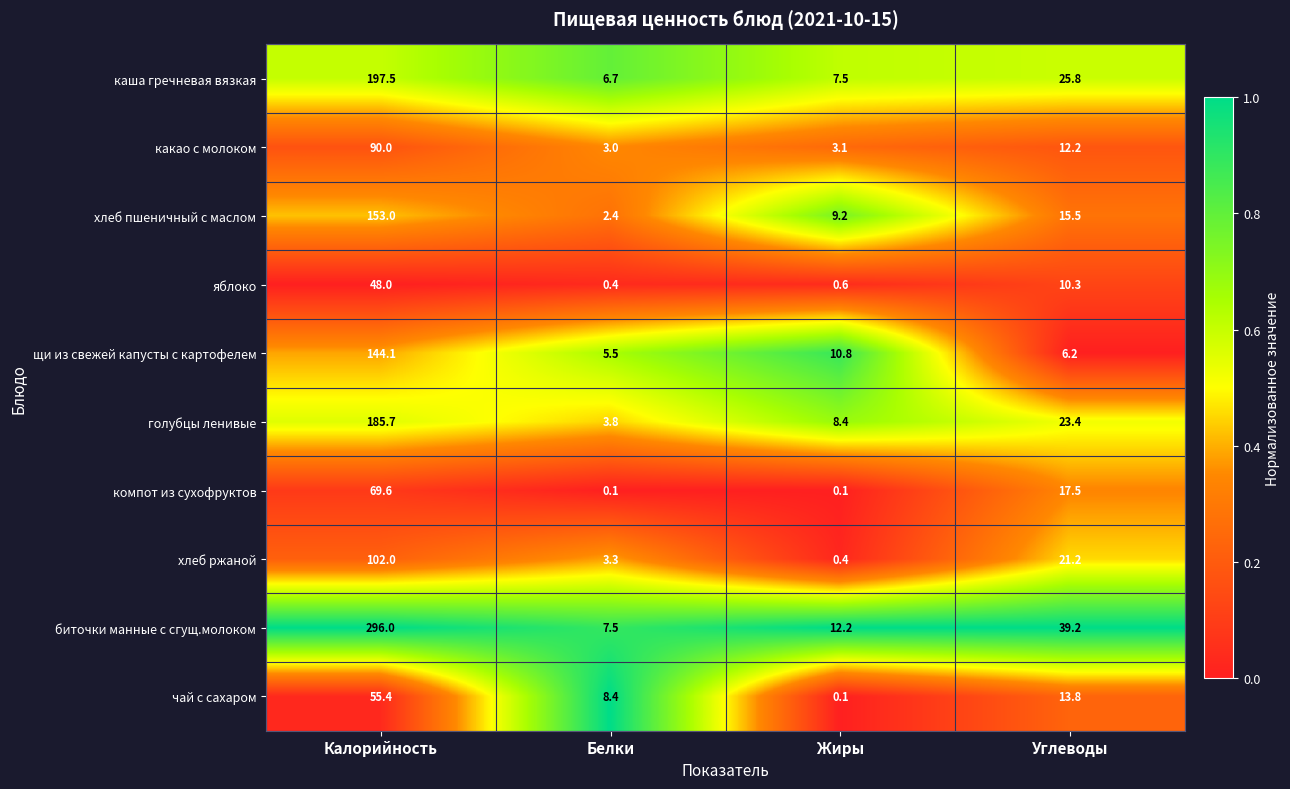

At which label does хлеб пшеничный с маслом reach its peak?

Калорийность